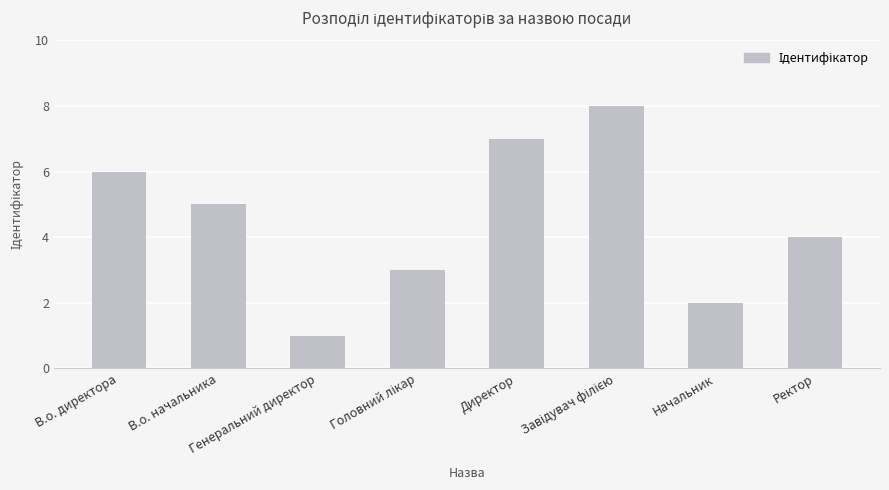

What is the difference between the maximum and second lowest values?

6